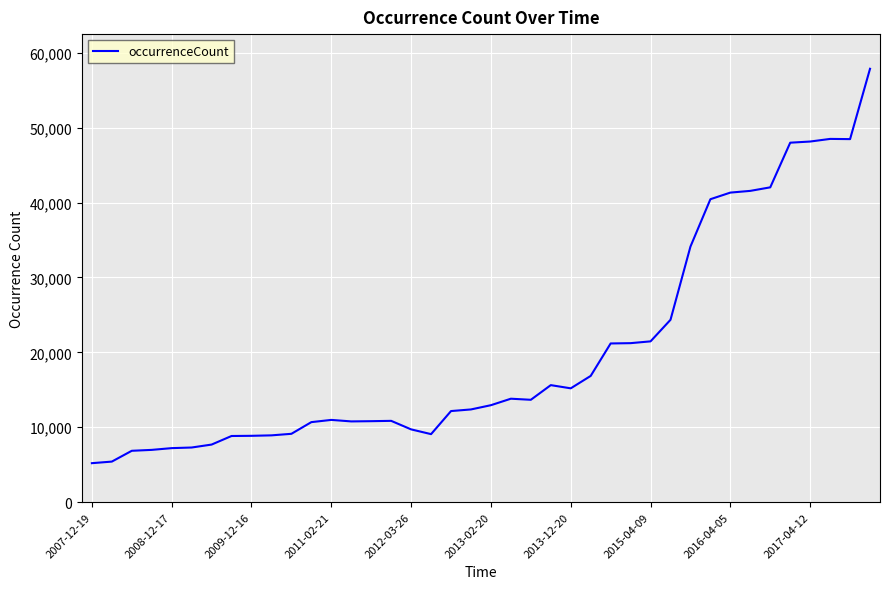

What is the minimum value shown in the chart?

5205